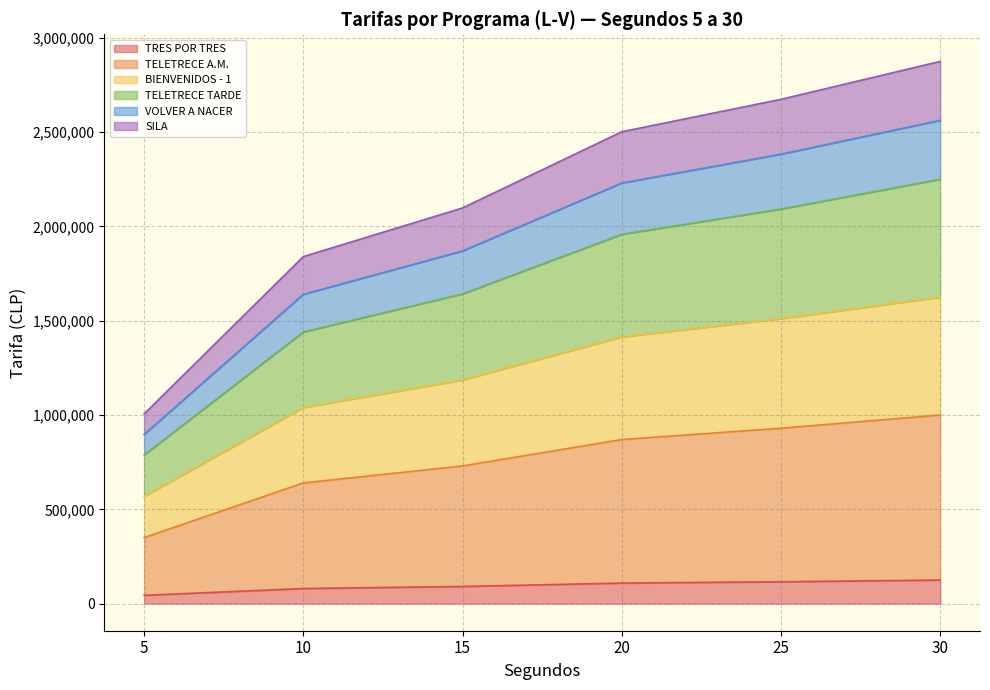

Rank the categories by VOLVER A NACER value from lowest to highest.

5, 10, 15, 20, 25, 30